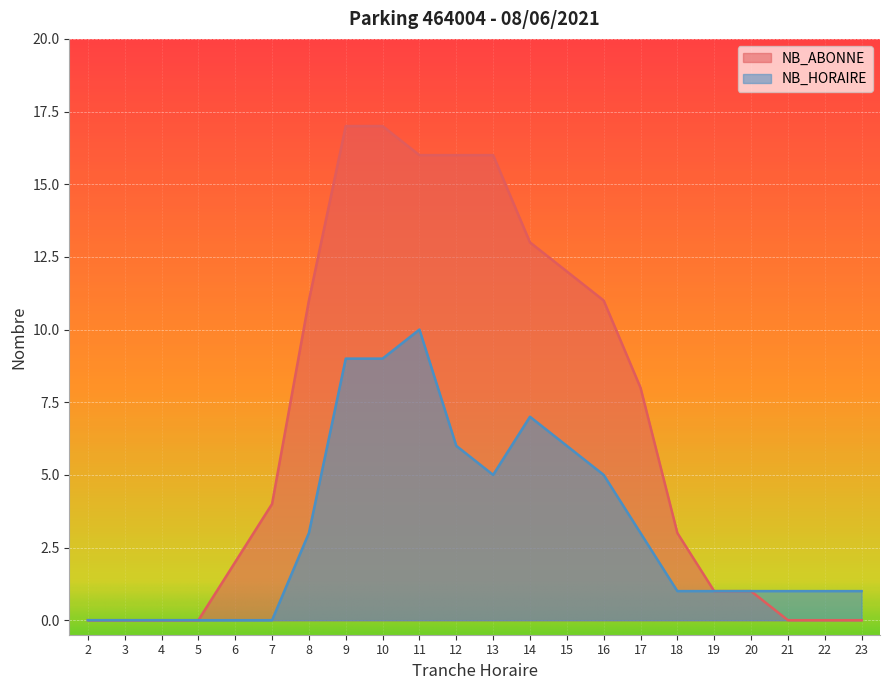

How many lines are shown in the chart?

2